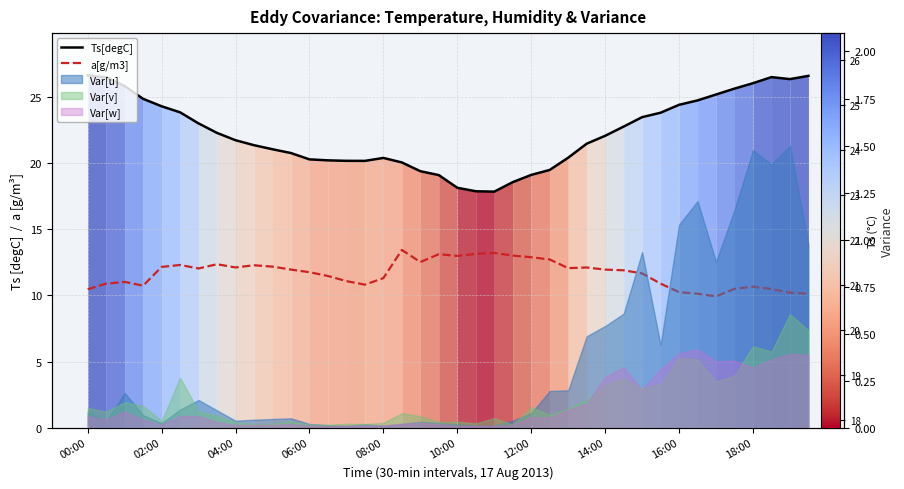

How many data points does each series have?

40